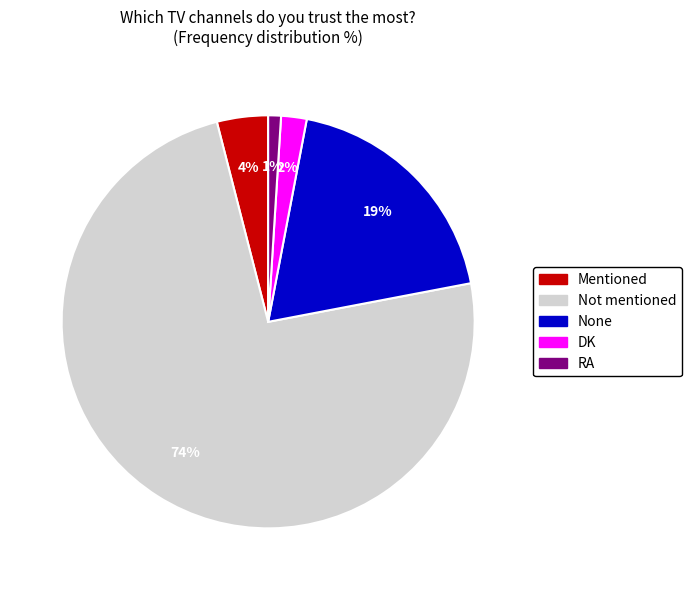

Do None and Not mentioned together represent more than half of the pie?

Yes